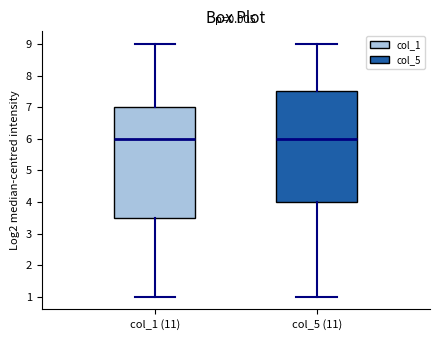

Reading left to right, transcribe this box plot: for each box, give where its median line is, the range the box spans, and where its two whiskers end, as read against the y-axis. The values are not printed on the chart, so give them approximately, as read against the axis.

col_1 (11): median 6.0, box 3.5 to 7.0, whiskers 1.0 to 9.0
col_5 (11): median 6.0, box 4.0 to 7.5, whiskers 1.0 to 9.0